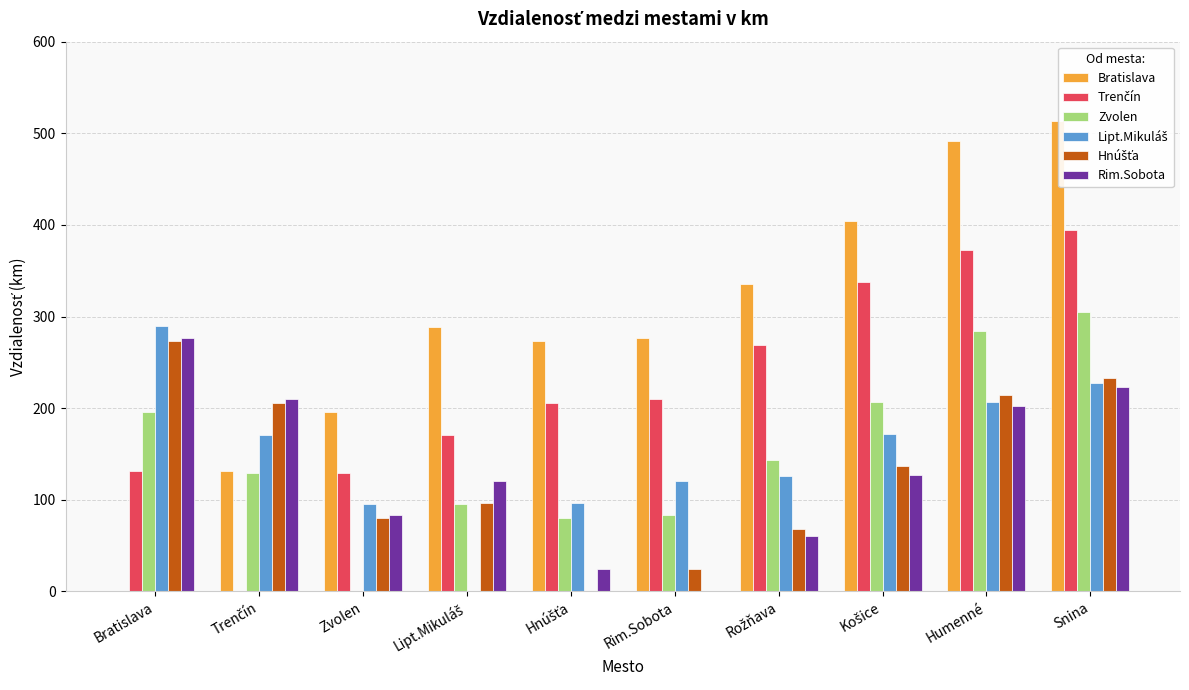

Which series has the widest spread of values?

Bratislava